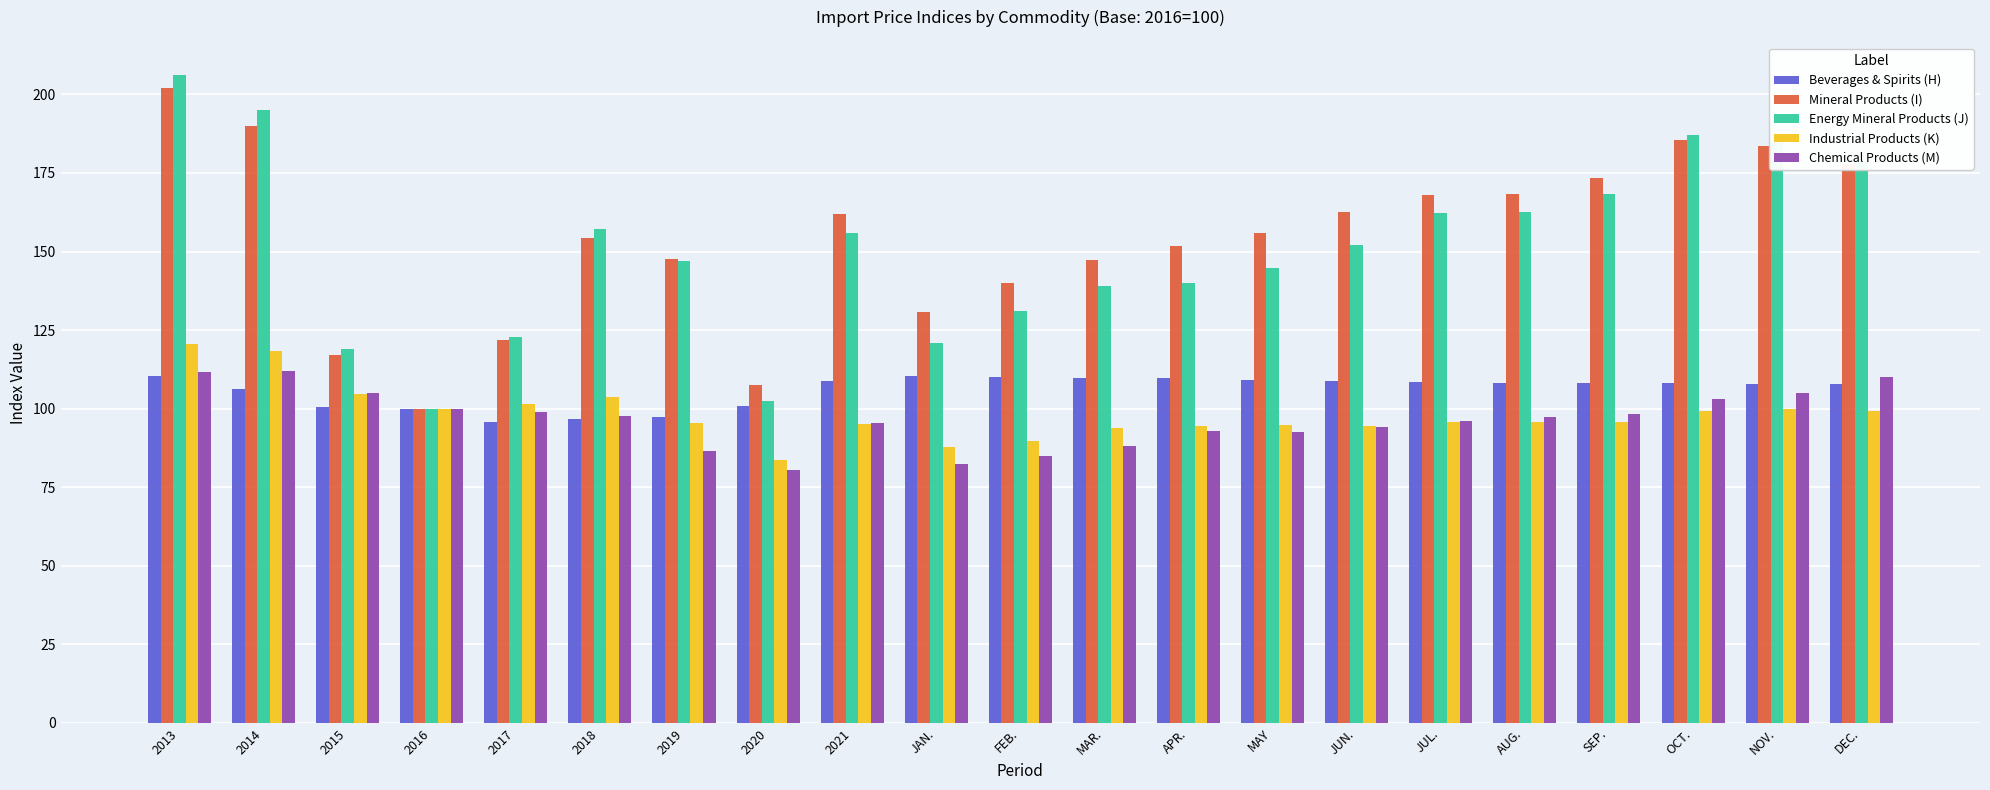

How many data points does each series have?

21